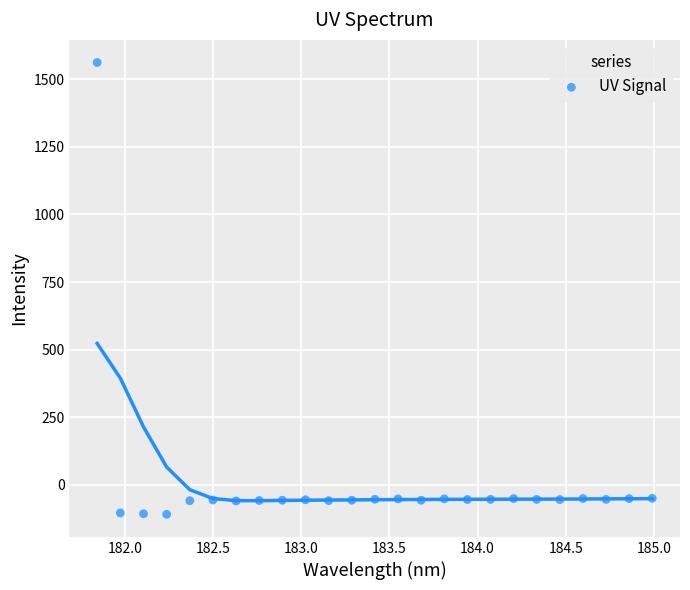

What is the range of Y values (max minus min)?

1670.3